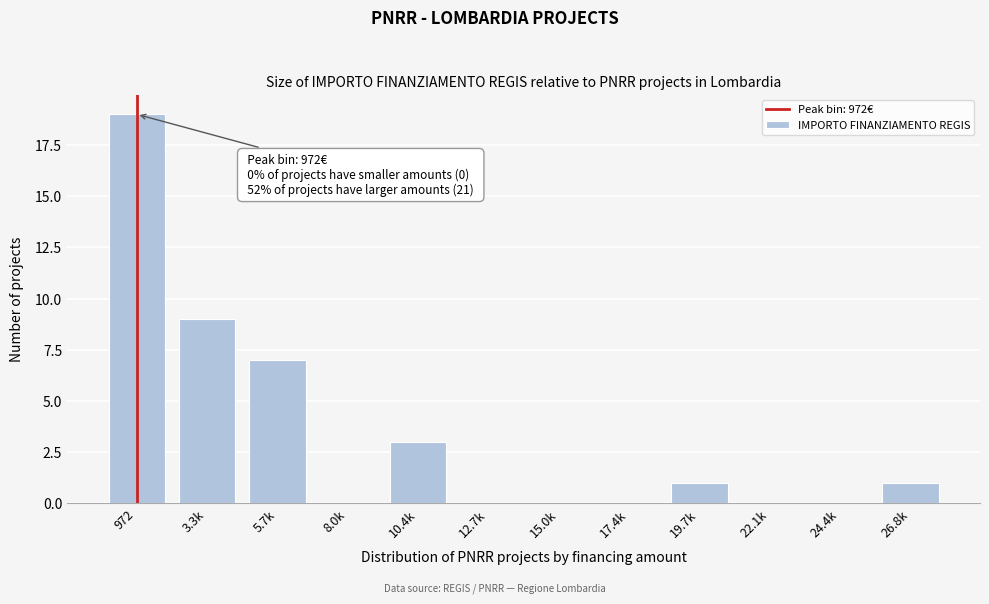

Reading left to right, list all the values displayed in this chart.

972=19	3.3k=9	5.7k=7	8.0k=0	10.4k=3	12.7k=0	15.0k=0	17.4k=0	19.7k=1	22.1k=0	24.4k=0	26.8k=1